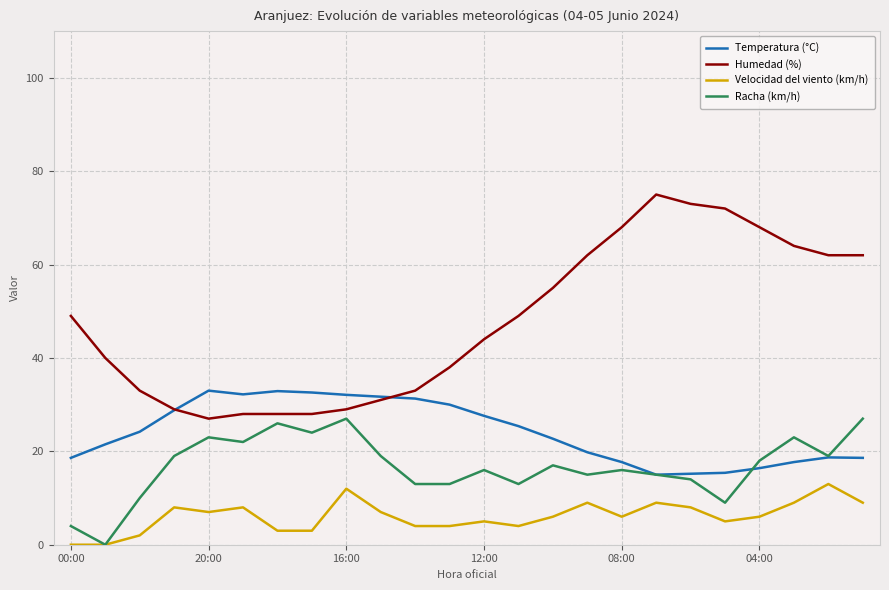

Which series has the largest total across all categories?

Humedad (%)